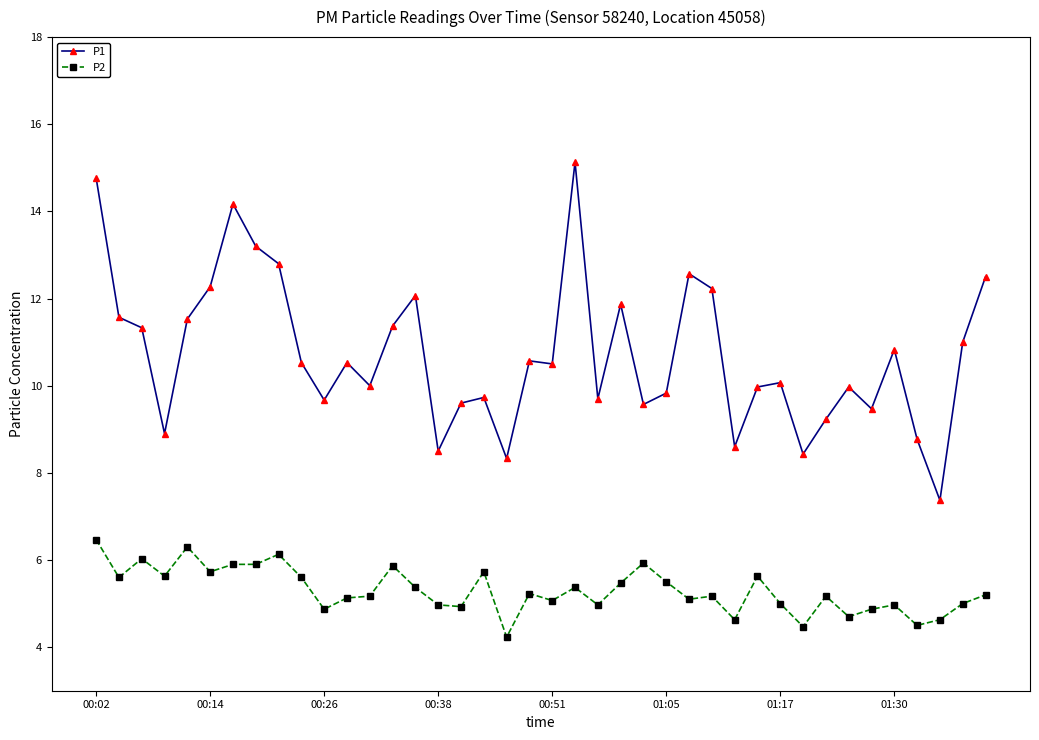

What is the highest value of the P1 series?

15.1